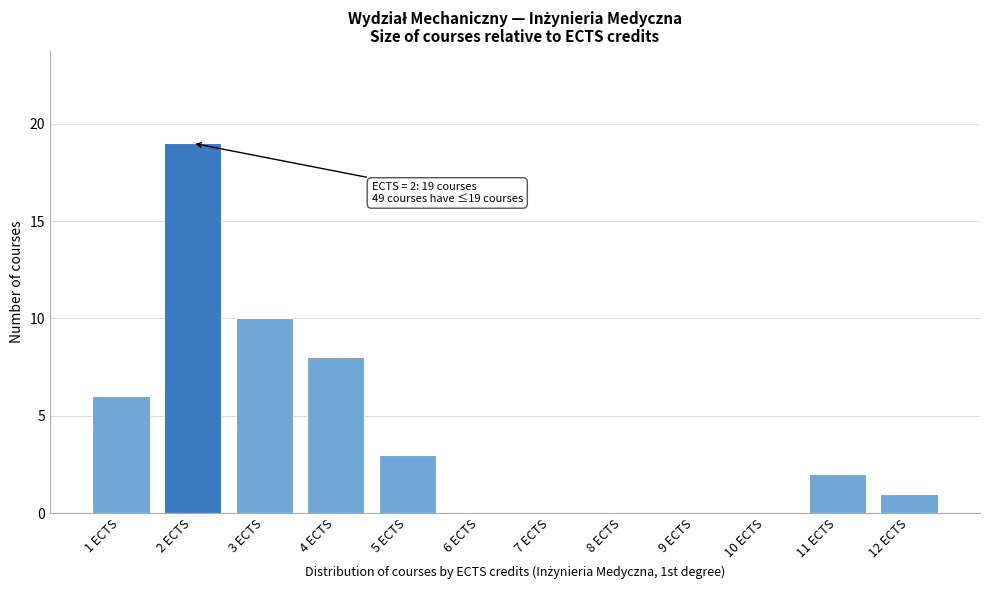

Reading right to left, what are all the values shown in this chart?

12 ECTS=1	11 ECTS=2	10 ECTS=0	9 ECTS=0	8 ECTS=0	7 ECTS=0	6 ECTS=0	5 ECTS=3	4 ECTS=8	3 ECTS=10	2 ECTS=19	1 ECTS=6